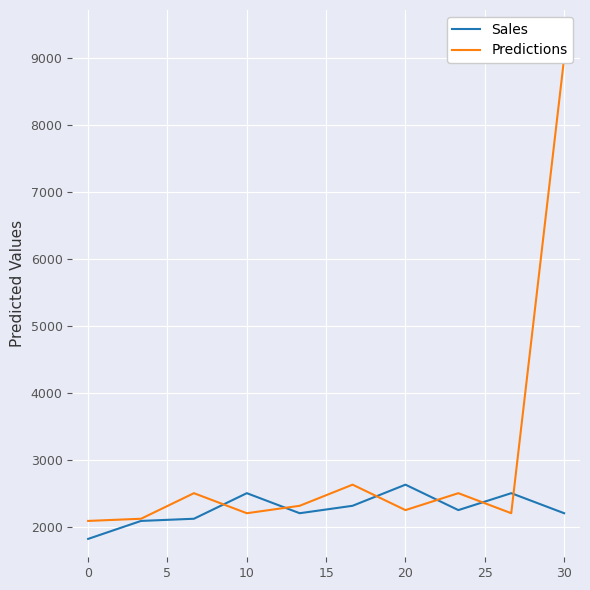

Which series has the largest total across all categories?

Predictions